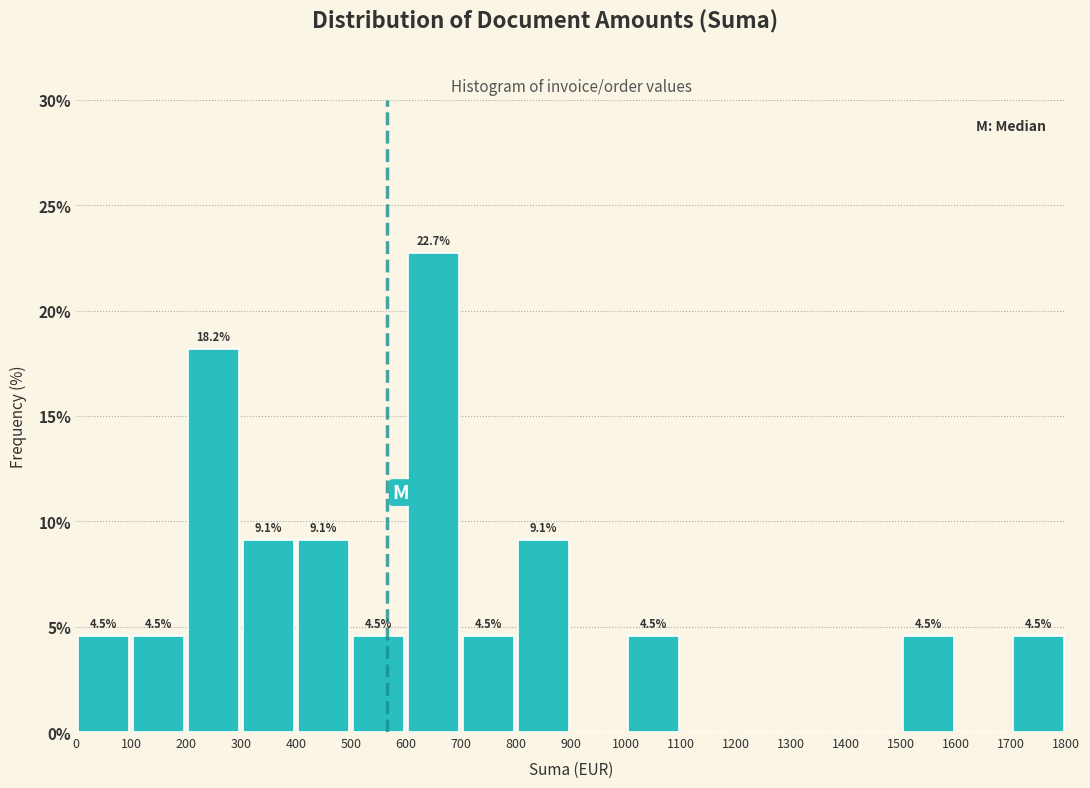

Over which range of the x-axis is the bar tallest?

600 to 700